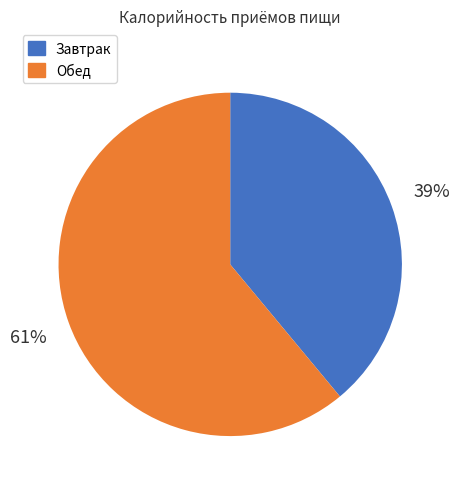

Which slice is the largest?

Обед